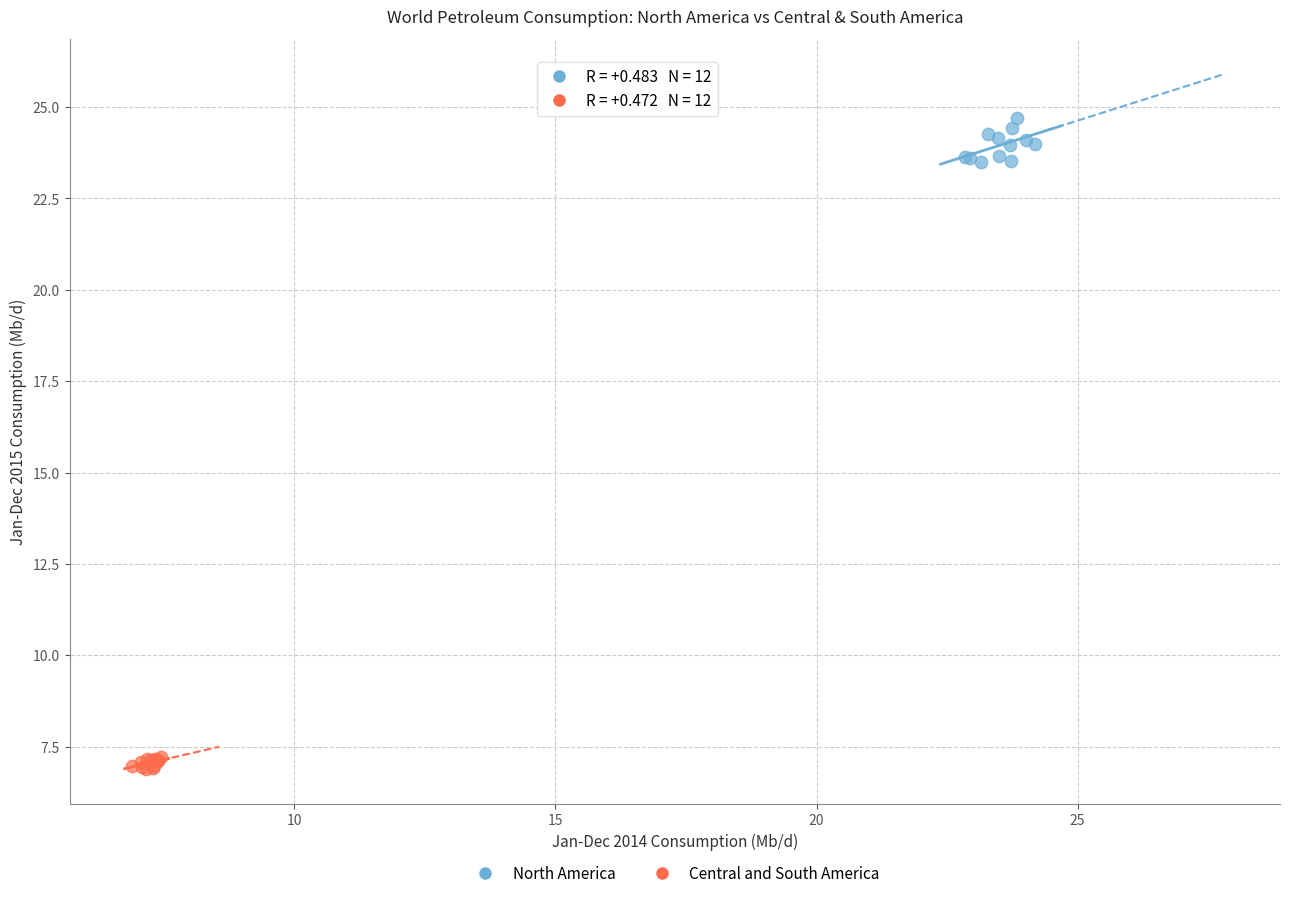

Which series reaches the minimum Y coordinate?

Central and South America